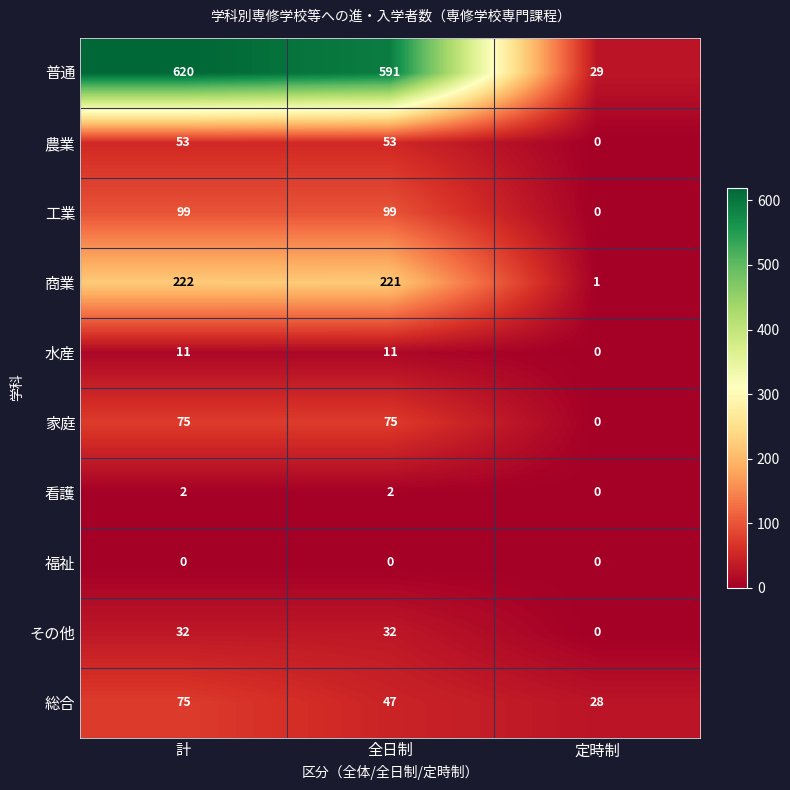

At 全日制, list the series in order from smallest to largest.

福祉, 看護, 水産, その他, 総合, 農業, 家庭, 工業, 商業, 普通